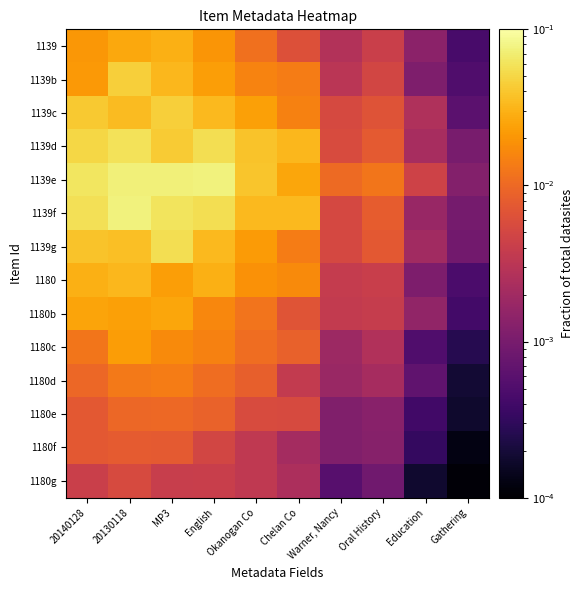

Reading right to left, extract all data points from this chart.

1139: Gathering=0.0	Education=0.0	Oral History=0.0	Warner, Nancy=0.0	Chelan Co=0.0	Okanogan Co=0.0	English=0.0	MP3=0.0	20130118=0.0	20140128=0.0
1139b: Gathering=0.0	Education=0.0	Oral History=0.0	Warner, Nancy=0.0	Chelan Co=0.0	Okanogan Co=0.0	English=0.0	MP3=0.0	20130118=0.0	20140128=0.0
1139c: Gathering=0.0	Education=0.0	Oral History=0.0	Warner, Nancy=0.0	Chelan Co=0.0	Okanogan Co=0.0	English=0.0	MP3=0.0	20130118=0.0	20140128=0.0
1139d: Gathering=0.0	Education=0.0	Oral History=0.0	Warner, Nancy=0.0	Chelan Co=0.0	Okanogan Co=0.0	English=0.1	MP3=0.0	20130118=0.1	20140128=0.1
1139e: Gathering=0.0	Education=0.0	Oral History=0.0	Warner, Nancy=0.0	Chelan Co=0.0	Okanogan Co=0.0	English=0.1	MP3=0.1	20130118=0.1	20140128=0.1
1139f: Gathering=0.0	Education=0.0	Oral History=0.0	Warner, Nancy=0.0	Chelan Co=0.0	Okanogan Co=0.0	English=0.1	MP3=0.1	20130118=0.1	20140128=0.1
1139g: Gathering=0.0	Education=0.0	Oral History=0.0	Warner, Nancy=0.0	Chelan Co=0.0	Okanogan Co=0.0	English=0.0	MP3=0.1	20130118=0.0	20140128=0.0
1180: Gathering=0.0	Education=0.0	Oral History=0.0	Warner, Nancy=0.0	Chelan Co=0.0	Okanogan Co=0.0	English=0.0	MP3=0.0	20130118=0.0	20140128=0.0
1180b: Gathering=0.0	Education=0.0	Oral History=0.0	Warner, Nancy=0.0	Chelan Co=0.0	Okanogan Co=0.0	English=0.0	MP3=0.0	20130118=0.0	20140128=0.0
1180c: Gathering=0.0	Education=0.0	Oral History=0.0	Warner, Nancy=0.0	Chelan Co=0.0	Okanogan Co=0.0	English=0.0	MP3=0.0	20130118=0.0	20140128=0.0
1180d: Gathering=0.0	Education=0.0	Oral History=0.0	Warner, Nancy=0.0	Chelan Co=0.0	Okanogan Co=0.0	English=0.0	MP3=0.0	20130118=0.0	20140128=0.0
1180e: Gathering=0.0	Education=0.0	Oral History=0.0	Warner, Nancy=0.0	Chelan Co=0.0	Okanogan Co=0.0	English=0.0	MP3=0.0	20130118=0.0	20140128=0.0
1180f: Gathering=0.0	Education=0.0	Oral History=0.0	Warner, Nancy=0.0	Chelan Co=0.0	Okanogan Co=0.0	English=0.0	MP3=0.0	20130118=0.0	20140128=0.0
1180g: Gathering=0.0	Education=0.0	Oral History=0.0	Warner, Nancy=0.0	Chelan Co=0.0	Okanogan Co=0.0	English=0.0	MP3=0.0	20130118=0.0	20140128=0.0